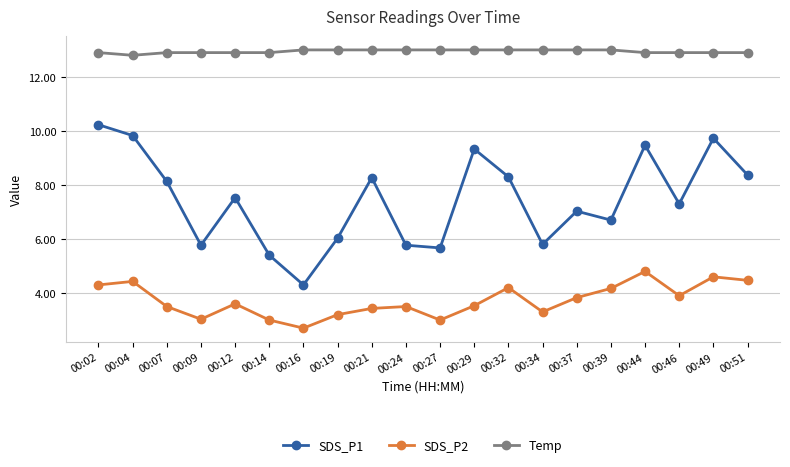

At which label does Temp reach its minimum?

00:04